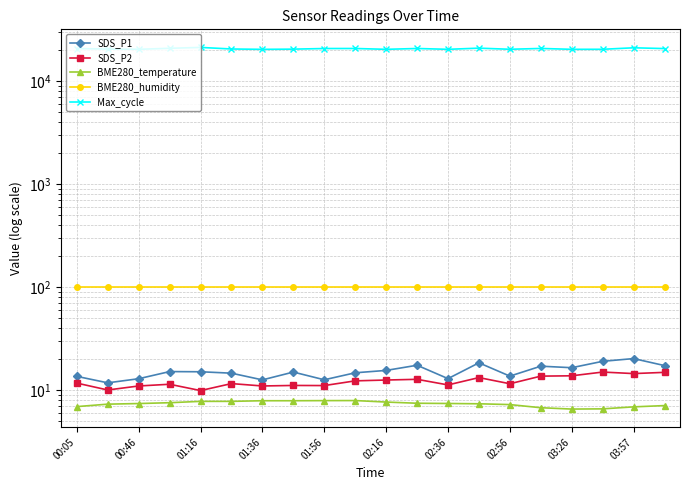

Reading left to right, what are all the values shown in this chart?

SDS_P1: 13.6	11.8	12.9	15.1	15.1	14.6	12.6	15.0	12.6	14.7	15.5	17.4	12.9	18.4	13.7	17.1	16.5	19.0	20.2	17.3
SDS_P2: 11.7	10.0	11.0	11.4	9.9	11.6	11.0	11.1	11.1	12.3	12.5	12.7	11.2	13.2	11.5	13.7	13.8	15.0	14.5	14.9
BME280_temperature: 6.9	7.3	7.4	7.5	7.8	7.8	7.9	7.9	7.9	7.9	7.7	7.5	7.4	7.4	7.2	6.8	6.5	6.6	6.9	7.1
BME280_humidity: 100.0	100.0	100.0	100.0	100.0	100.0	100.0	100.0	100.0	100.0	100.0	100.0	100.0	100.0	100.0	100.0	100.0	100.0	100.0	100.0
Max_cycle: 20573.0	20349.0	20240.0	20691.0	21105.0	20375.0	20217.0	20309.0	20588.0	20603.0	20228.0	20602.0	20230.0	20756.0	20252.0	20621.0	20227.0	20241.0	20927.0	20563.0